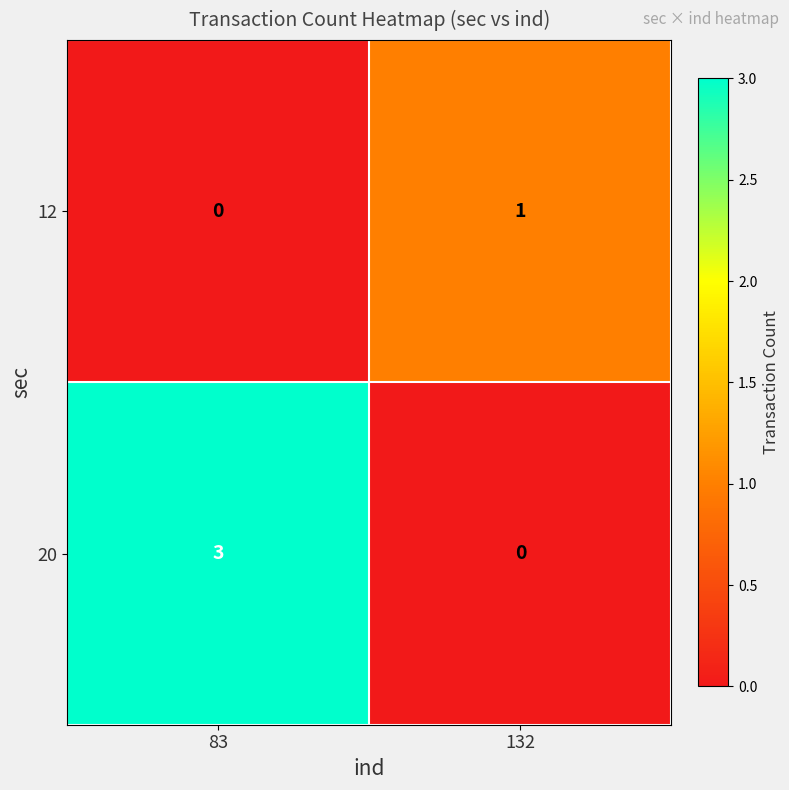

Reading right to left, list all the values displayed in this chart.

12: 132=1	83=0
20: 132=0	83=3